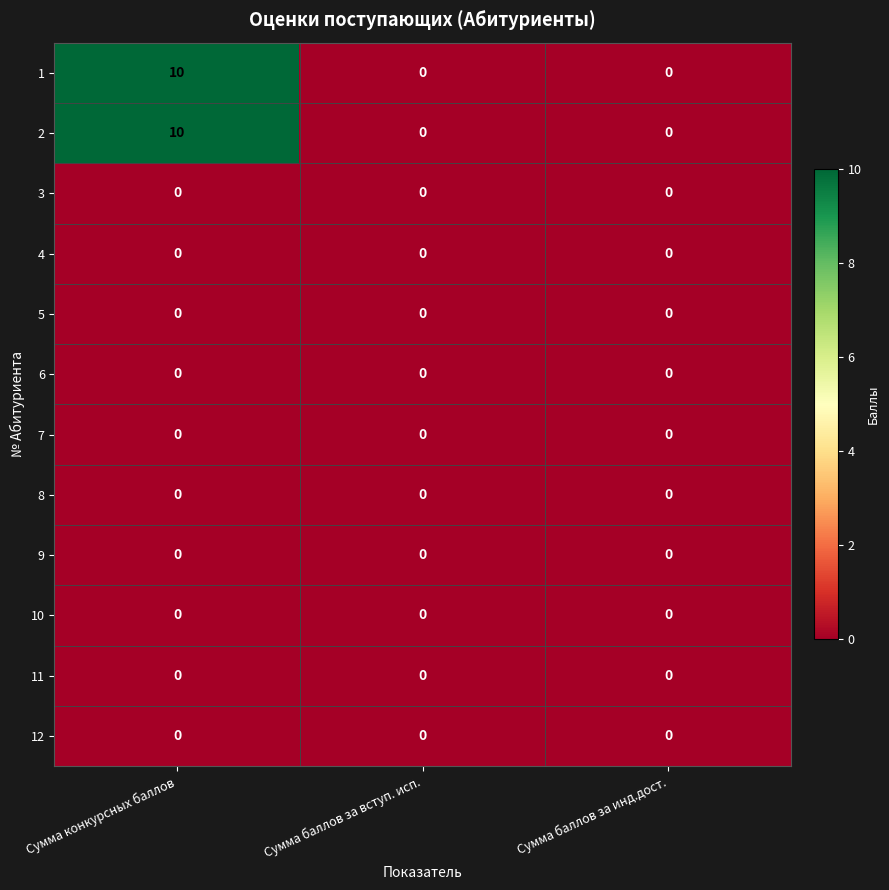

At which category is the sum across all series the highest?

Сумма конкурсных баллов